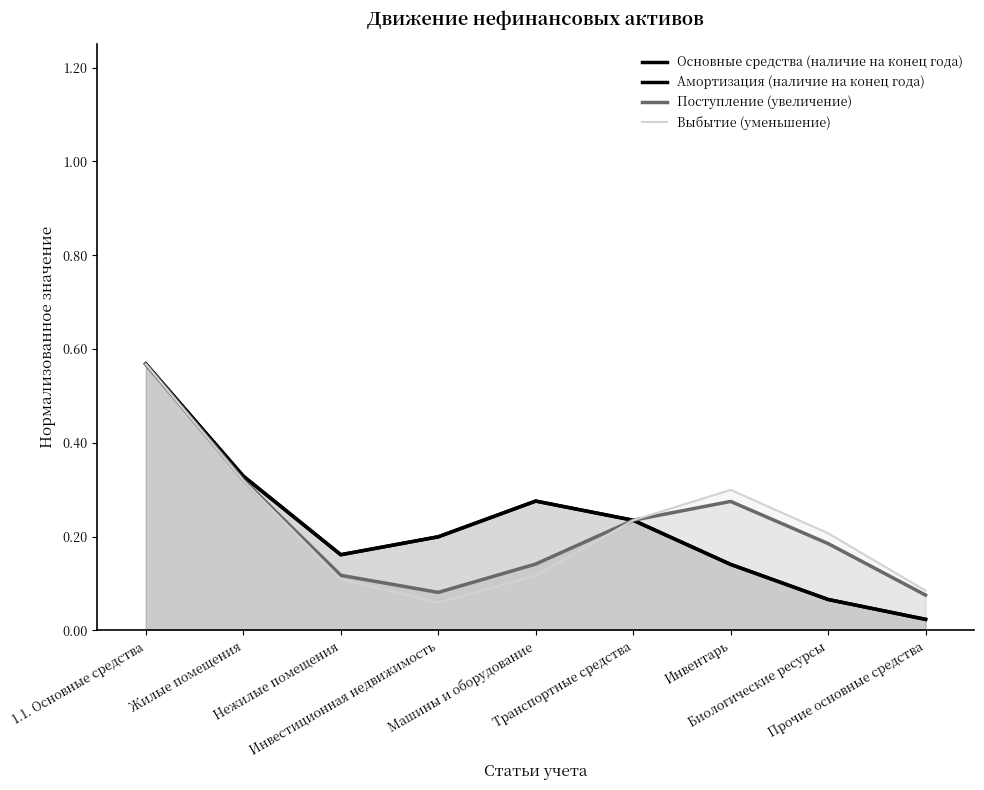

What position from the right is Транспортные средства?

4